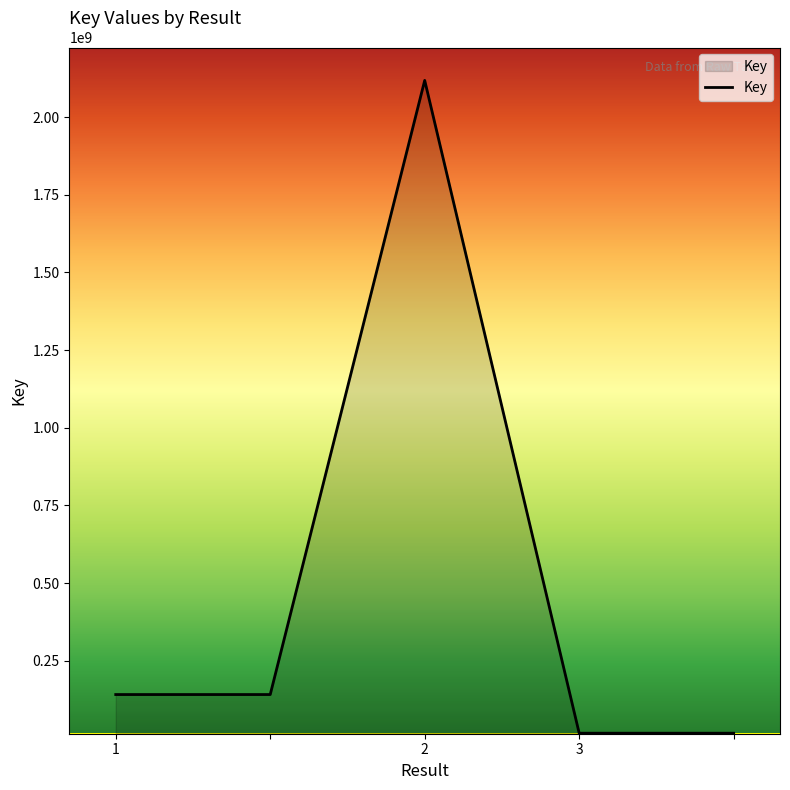

What is the greatest value displayed?

2117853255